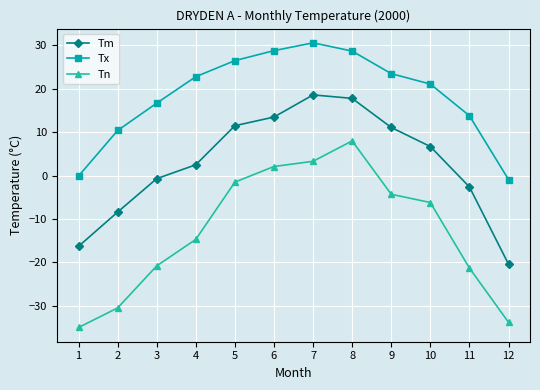

True or false: Tx and Tn cross at least once.

False